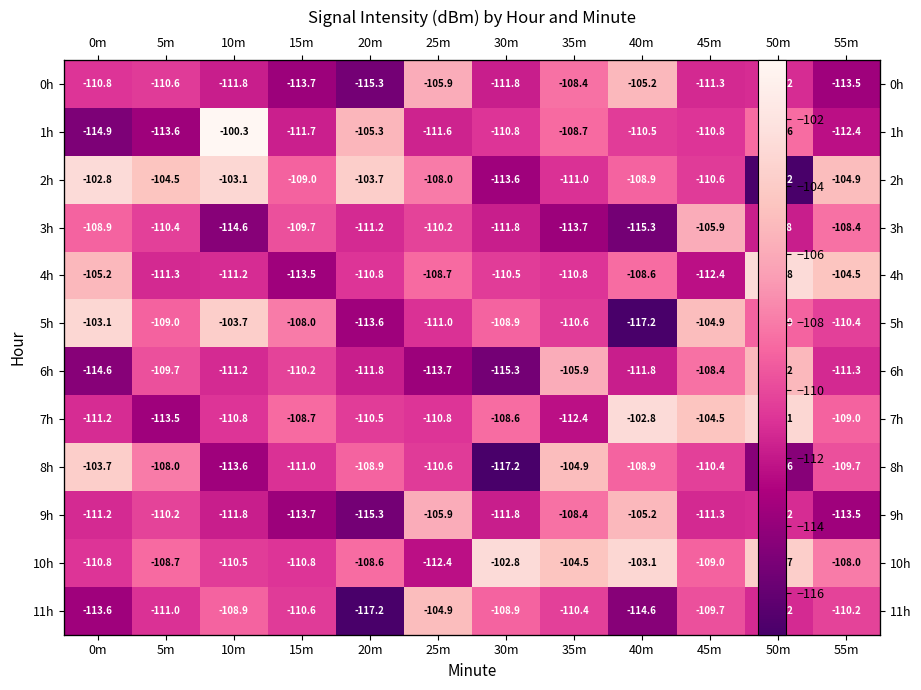

Is it true that 4h equals -110.5 at 30m?

True